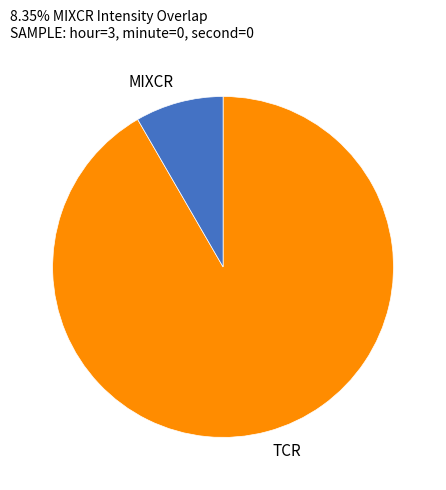

Does TCR account for over 50% of the chart?

Yes